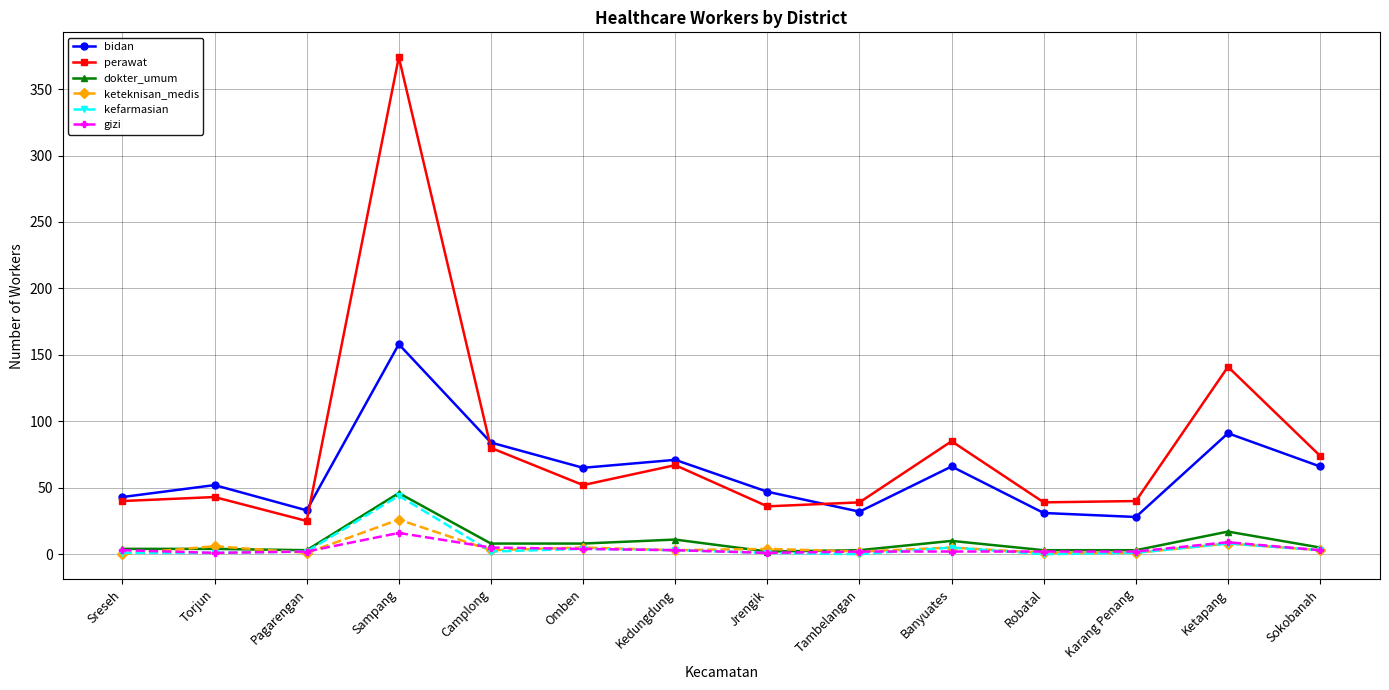

True or false: kefarmasian has more than 1 points higher than both neighbors.

True